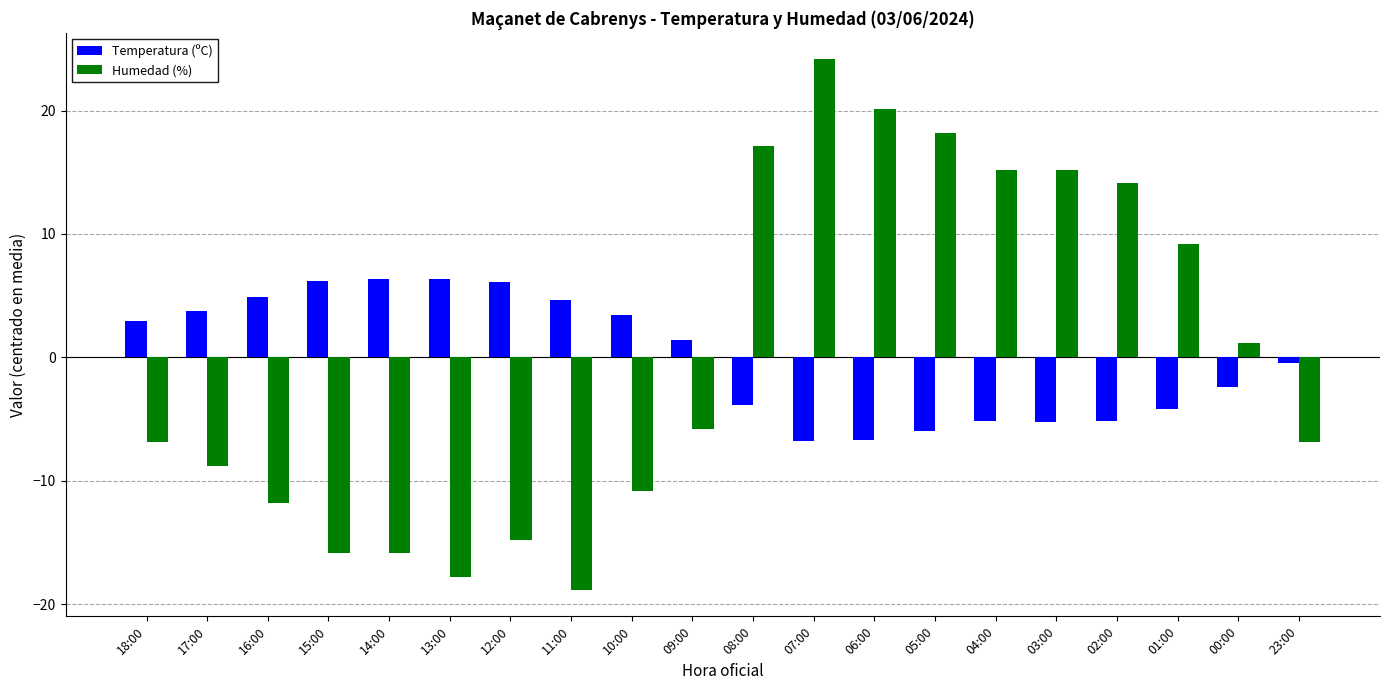

Which label corresponds to the smallest value in the chart?

11:00